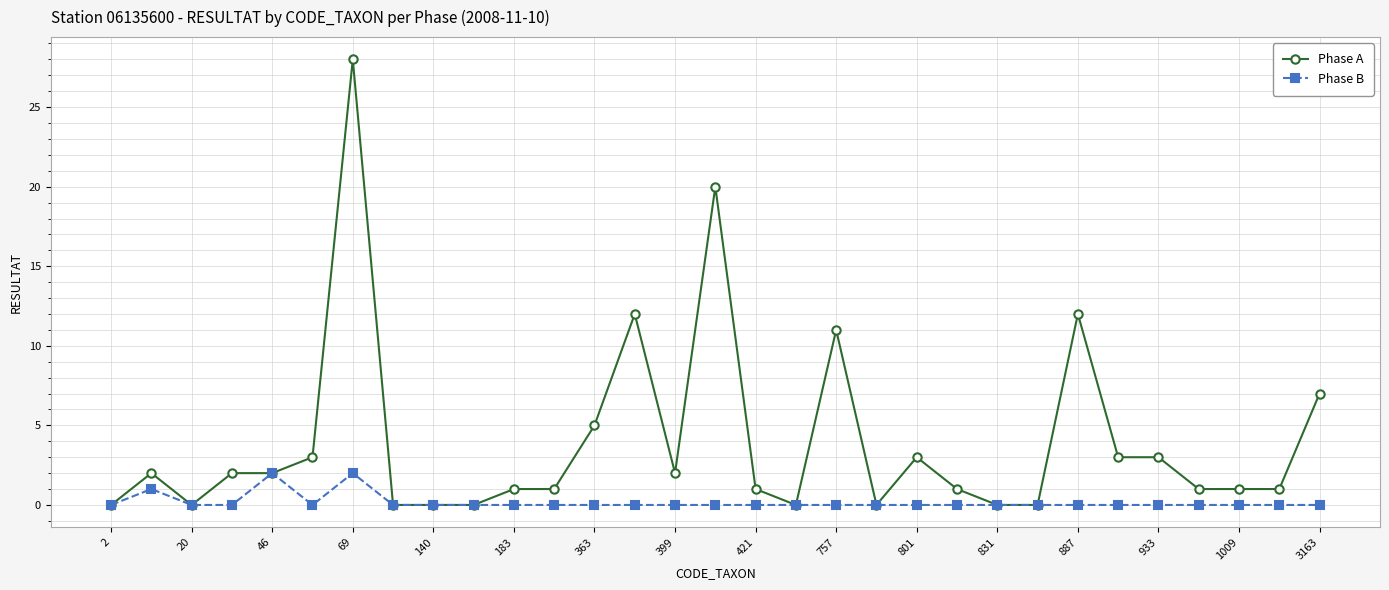

Rank the series by their average value, from highest to lowest.

Phase A, Phase B